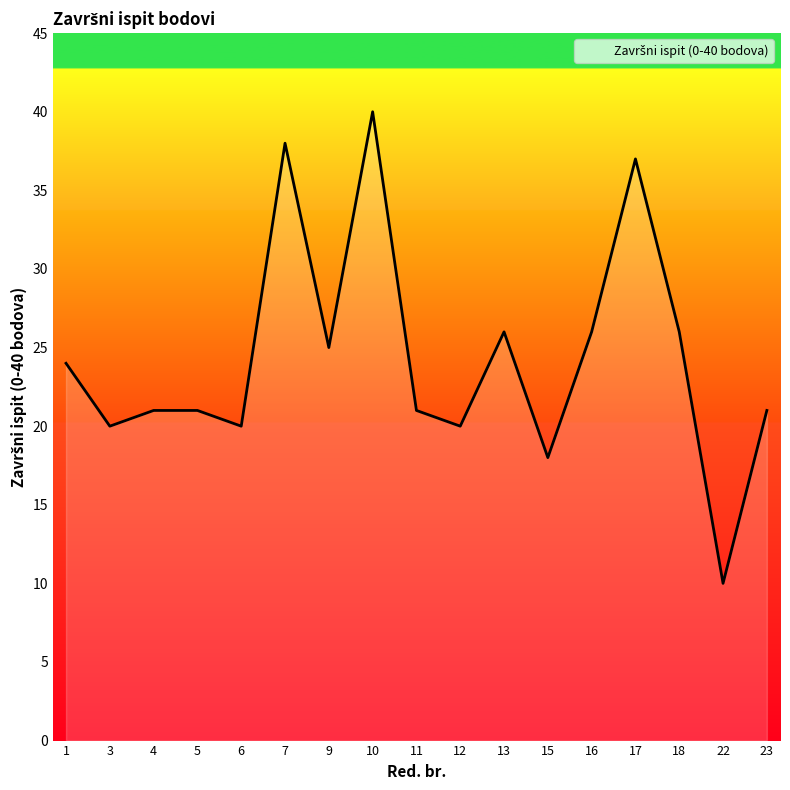

The chart shows a value of 20 at 12. True or false?

True